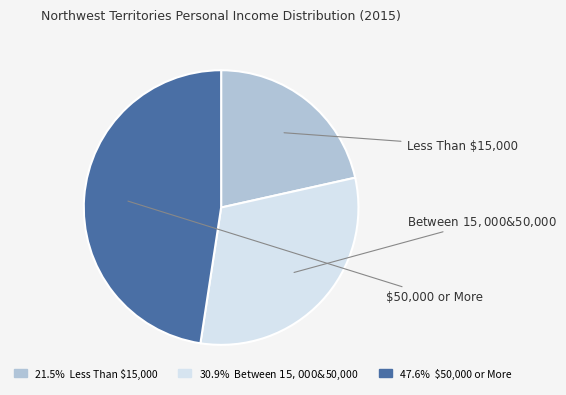

Does 47.6% $50,000 or More represent more than half of the total?

No